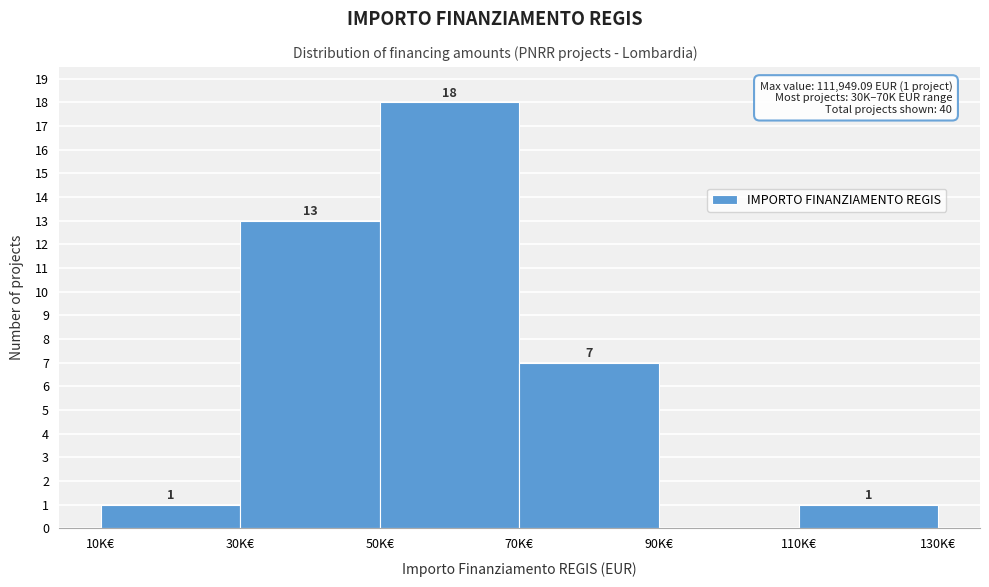

Reading left to right, extract all data points from this chart.

10K€=1	30K€=13	50K€=18	70K€=7	90K€=0	110K€=1